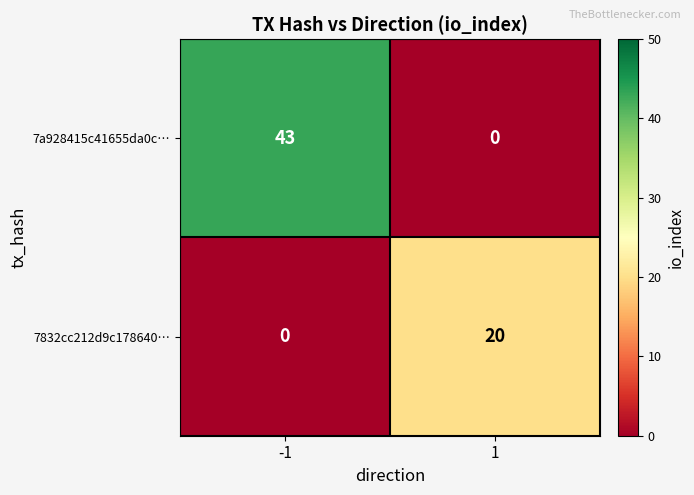

What is the sum of all 7a928415c41655da0c… values?

43